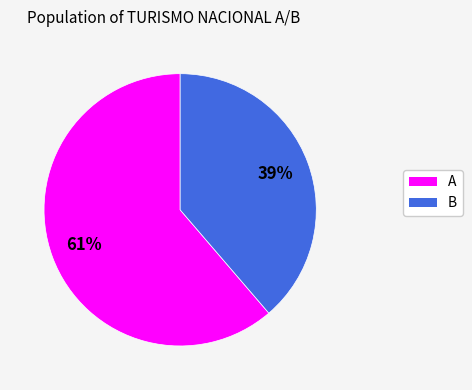

Which category has the smallest portion of the pie?

B